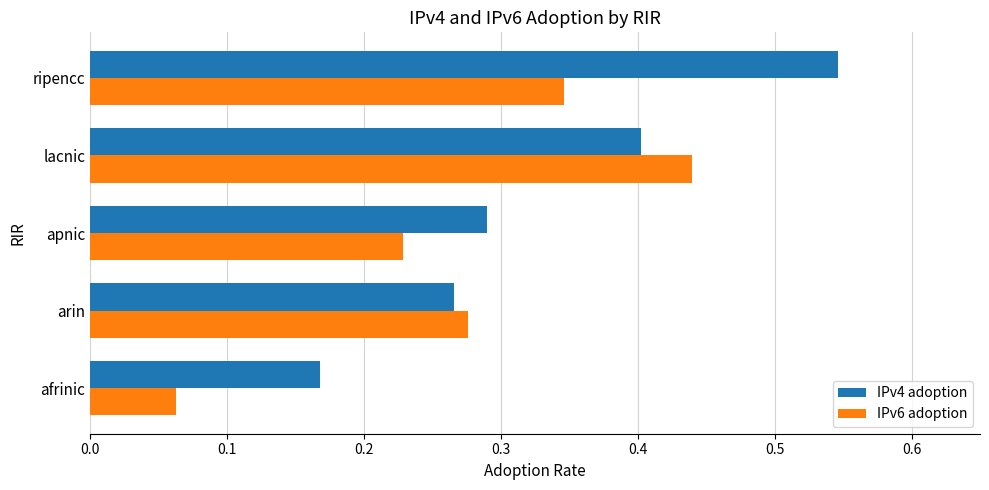

At which category does the chart reach its peak across all series?

ripencc